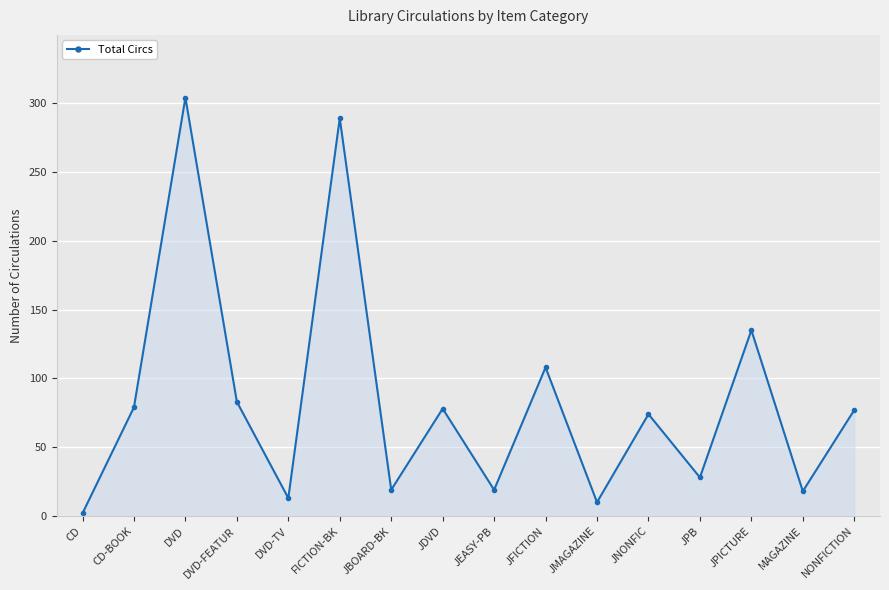

Is it true that the value at NONFICTION is 43?

False